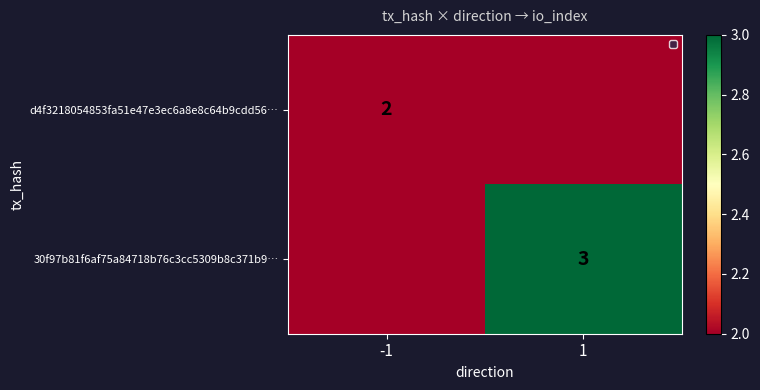

Is the value of 30f97b81f6af75a84718b76c3cc5309b8c371b9… at 1 greater than the value of d4f3218054853fa51e47e3ec6a8e8c64b9cdd56… at -1?

Yes